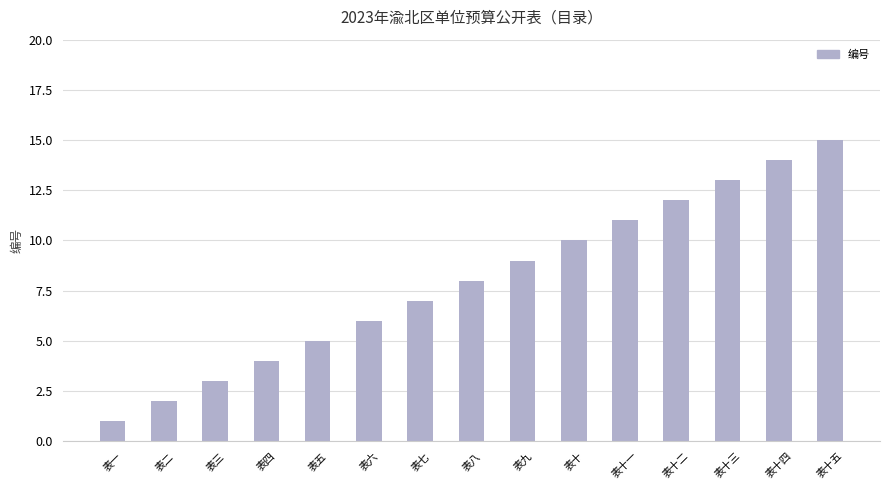

What is the minimum value shown in the chart?

1